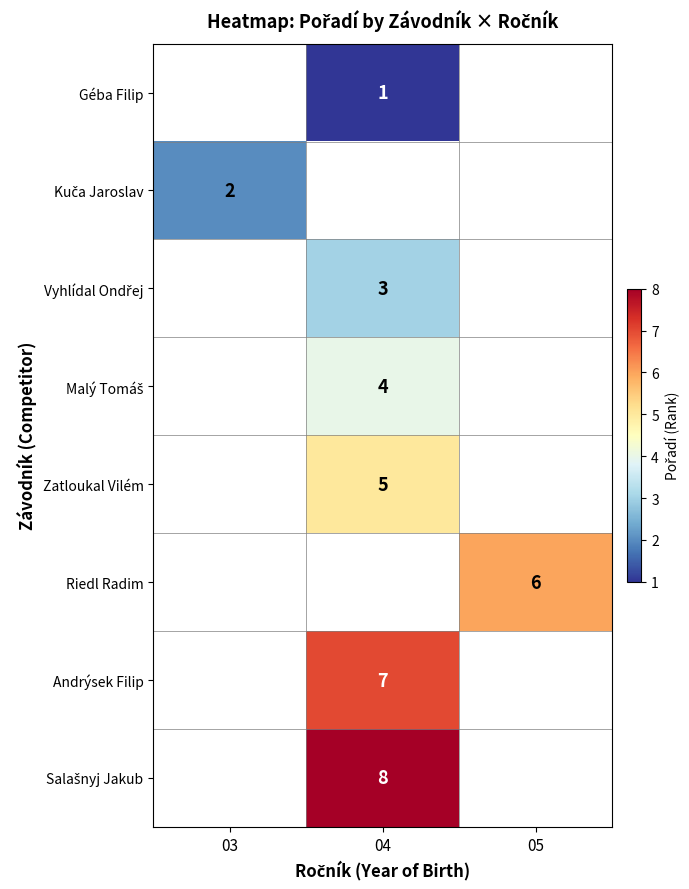

Which label corresponds to the largest value in the chart?

04